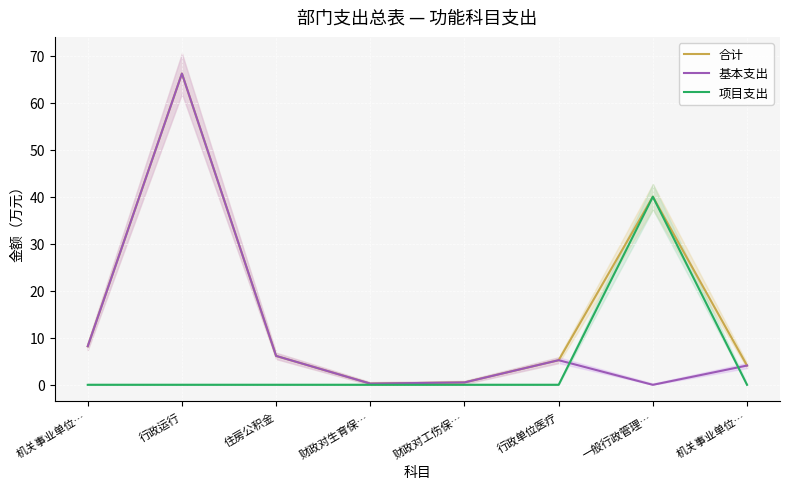

What are all the series names shown in the legend?

合计, 基本支出, 项目支出